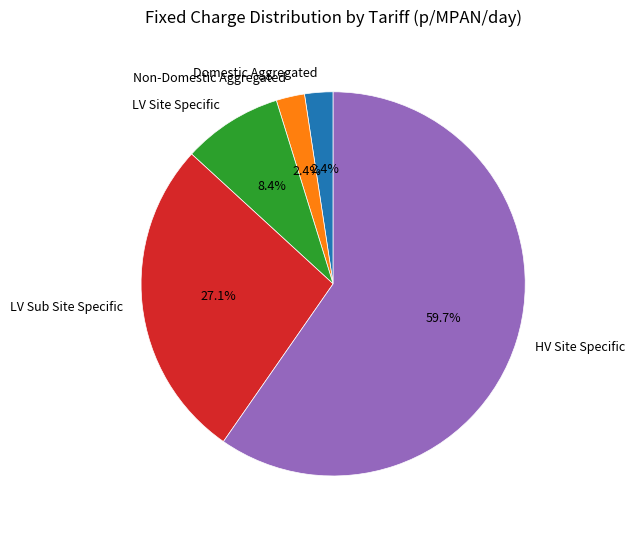

What is the ratio of the value at LV Sub Site Specific to the value at HV Site Specific?

0.5